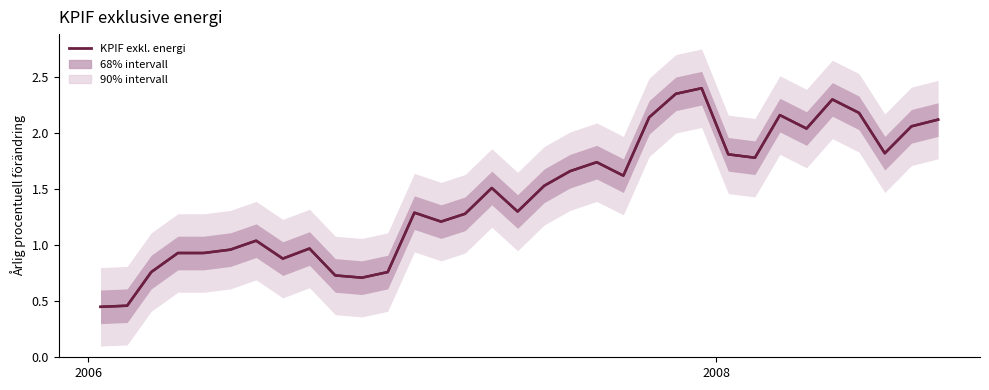

What is the value of the 12th point from the left?

0.8